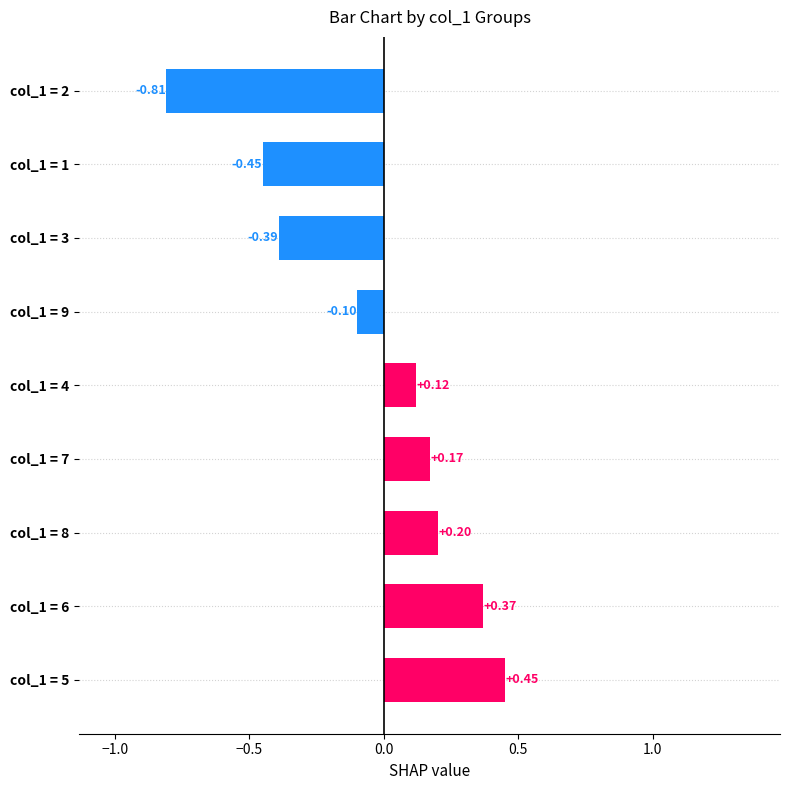

List the labels in order of value, largest first.

col_1 = 5, col_1 = 6, col_1 = 8, col_1 = 7, col_1 = 4, col_1 = 9, col_1 = 3, col_1 = 1, col_1 = 2